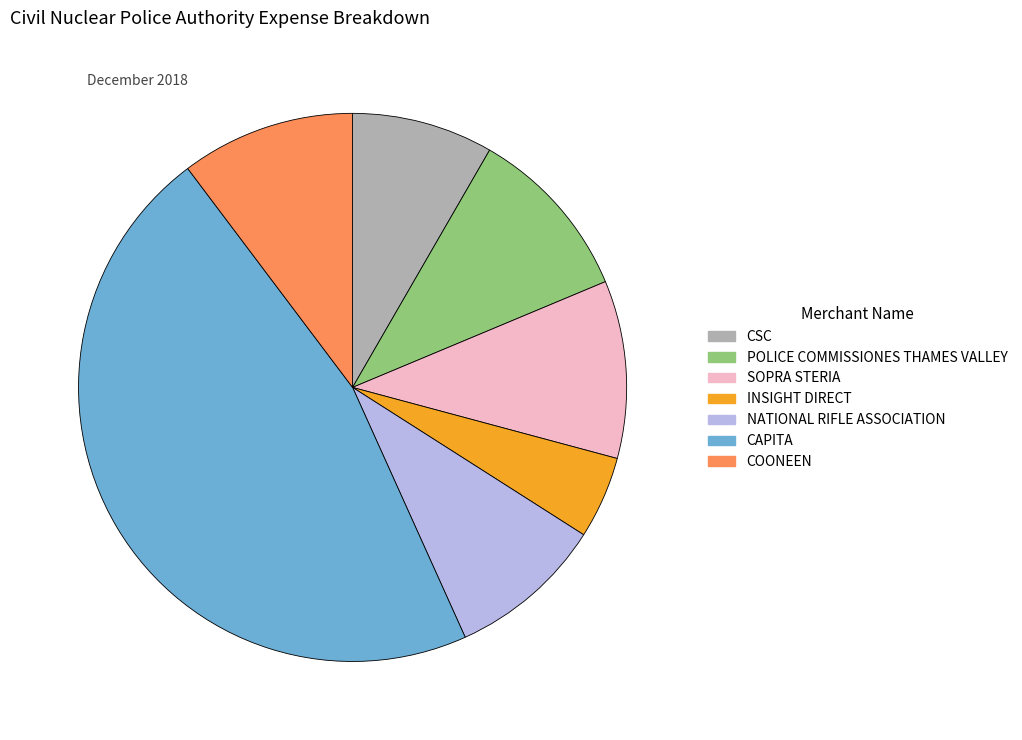

Between CSC and COONEEN, which is larger?

COONEEN